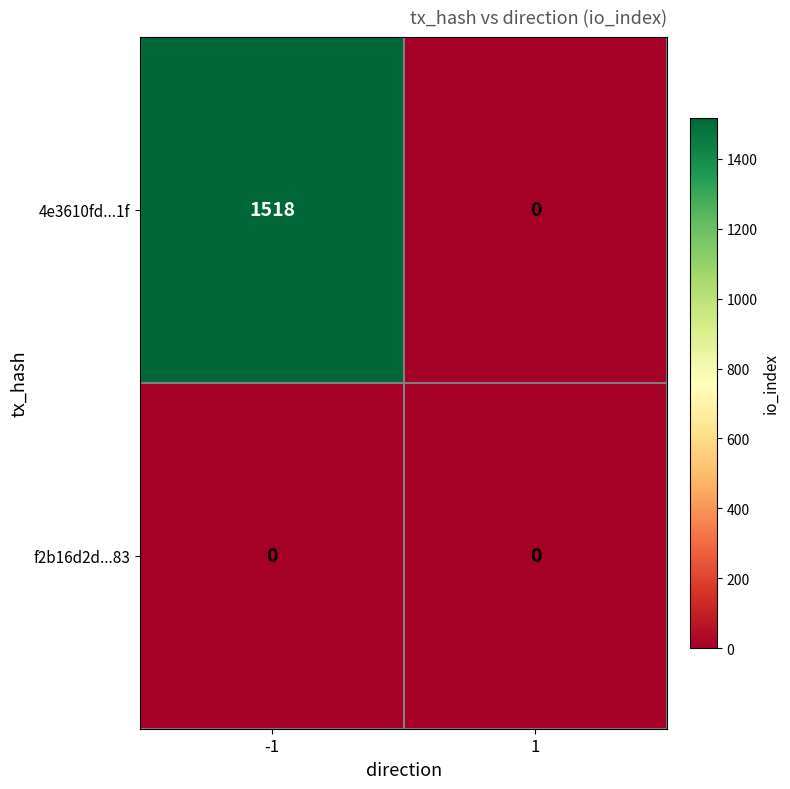

List the series in order of their peak value, highest first.

4e3610fd...1f, f2b16d2d...83